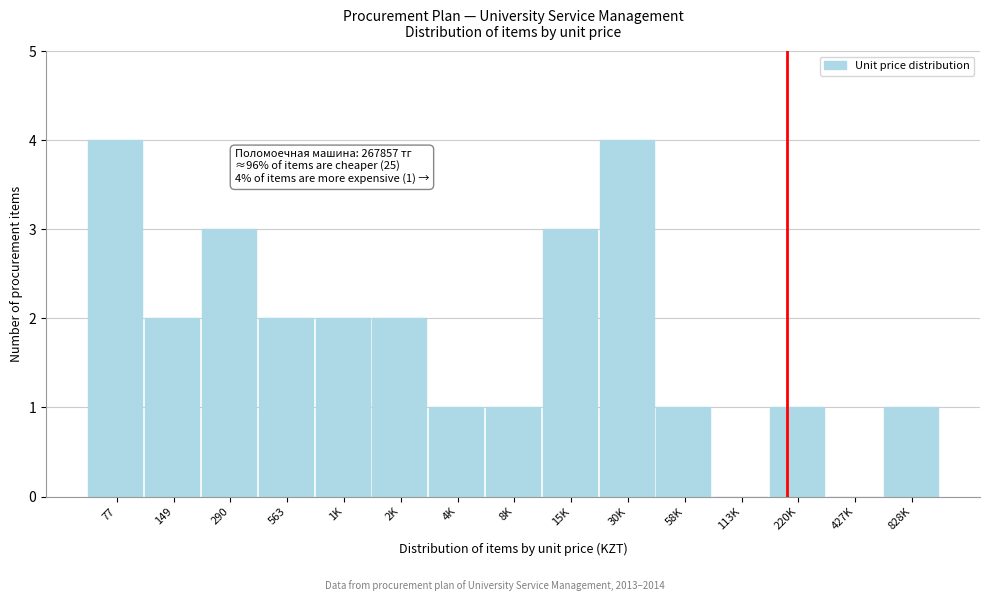

Reading left to right, what are all the values shown in this chart?

77=4	149=2	290=3	563=2	1K=2	2K=2	4K=1	8K=1	15K=3	30K=4	58K=1	113K=0	220K=1	427K=0	828K=1